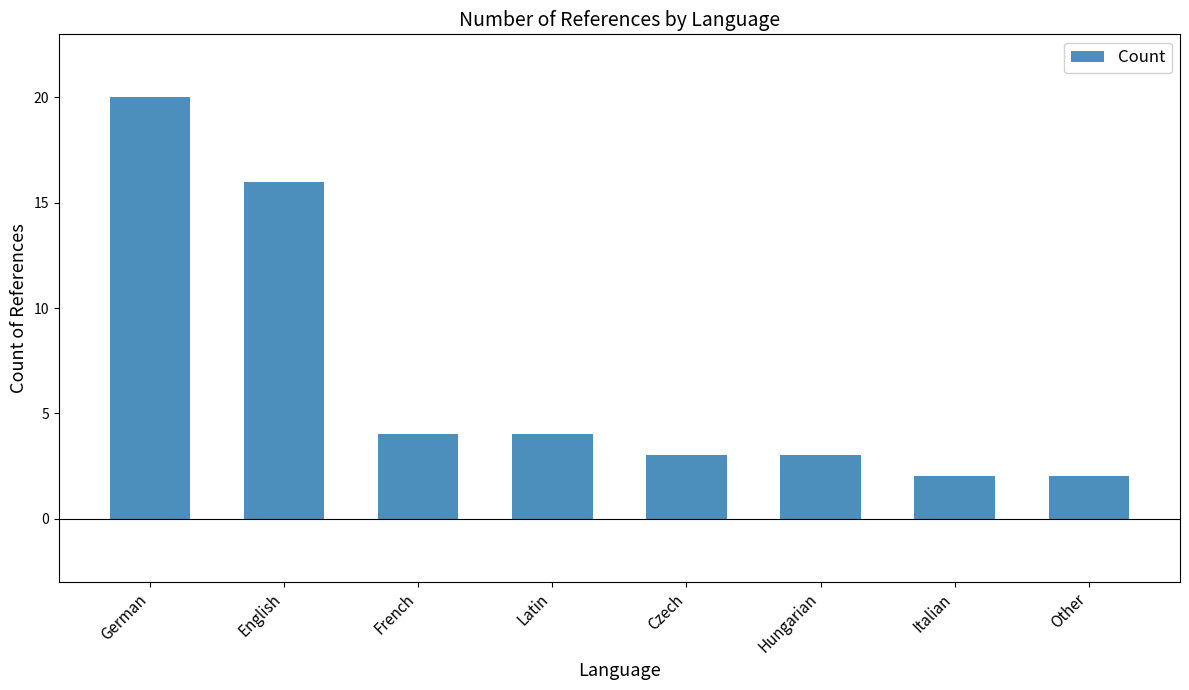

Are the bars horizontal?

No